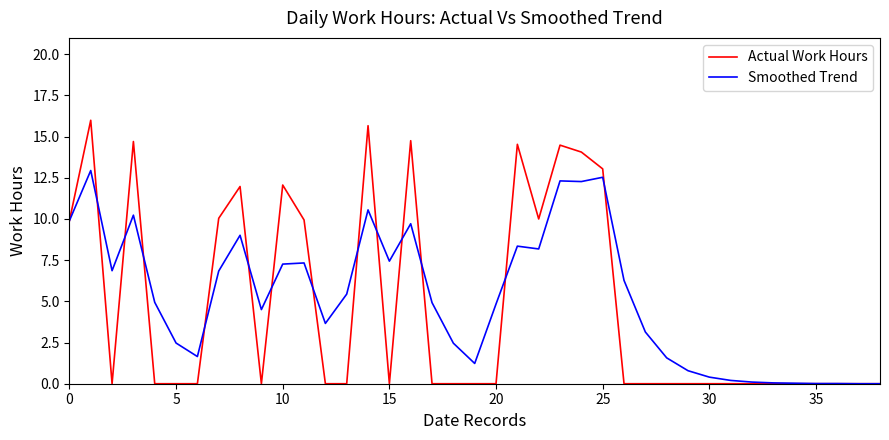

Which series has the largest range (max minus min)?

Actual Work Hours